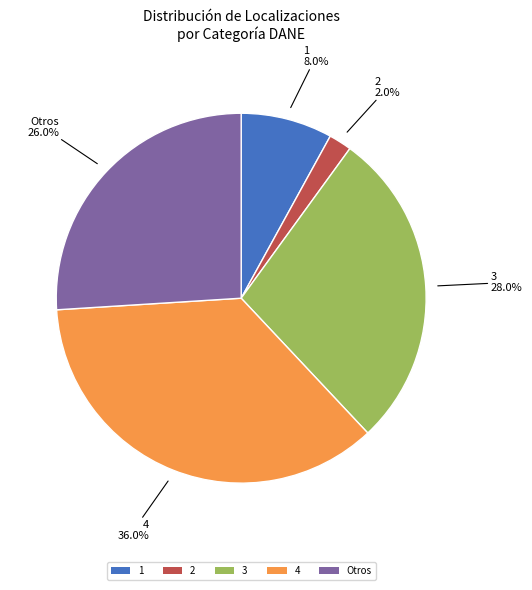

Count the number of slices in the pie.

5